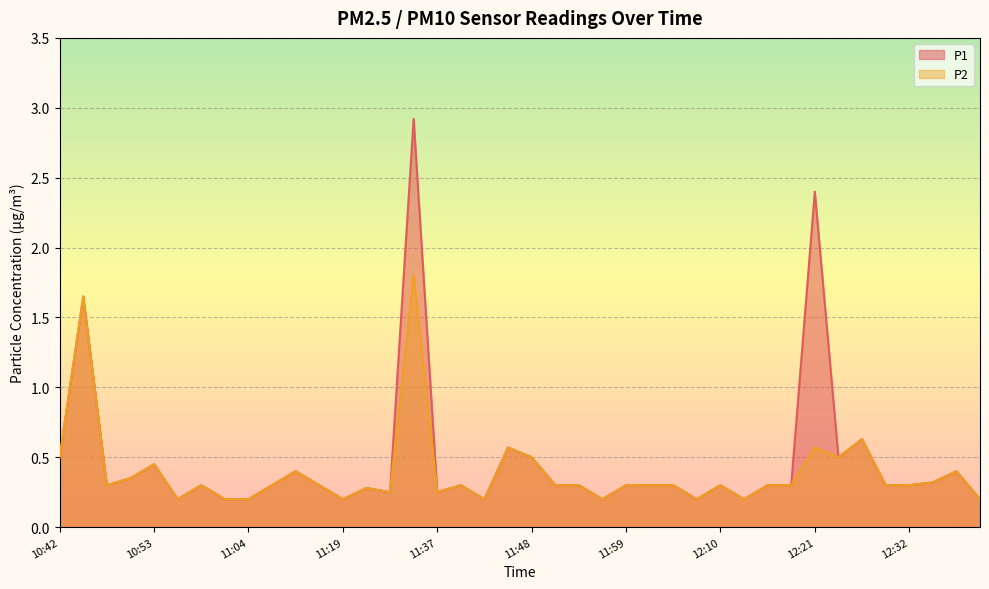

What position from the left is 11:53?

23